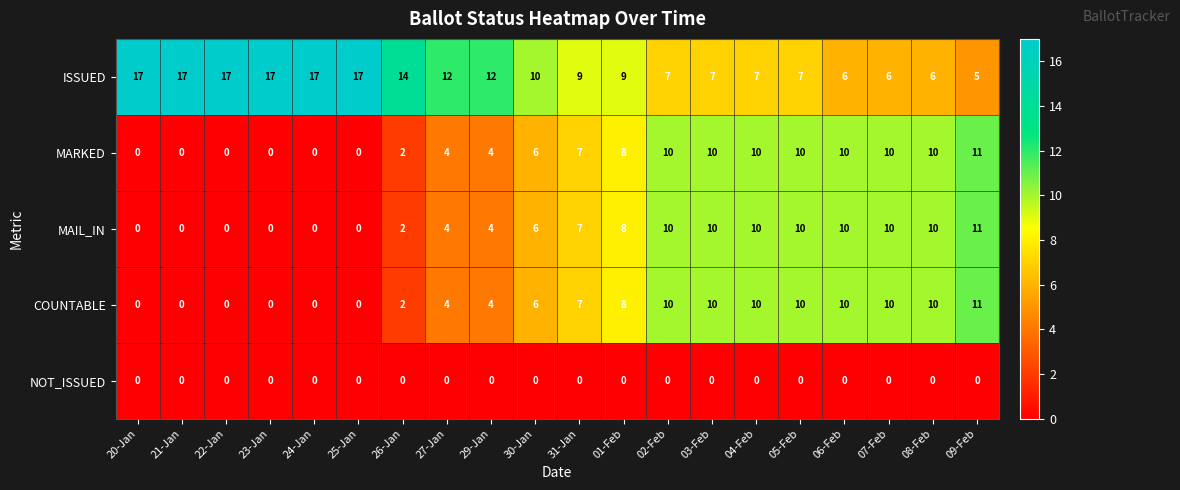

The value of COUNTABLE at 26-Jan is 2. True or false?

True